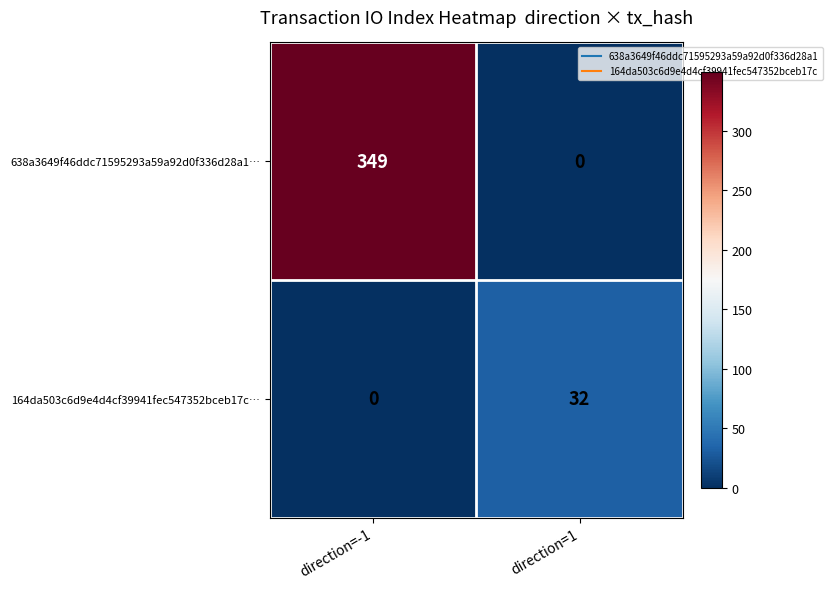

What is the sum of all 164da503c6d9e4d4cf39941fec547352bceb17c… values?

32